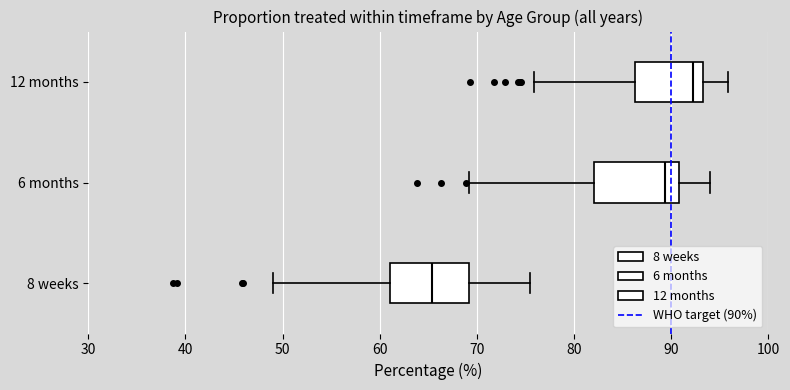

Where does the left whisker of the box for 12 months end on the x-axis? The values are not printed on the chart, so give them approximately, as read against the axis.

76